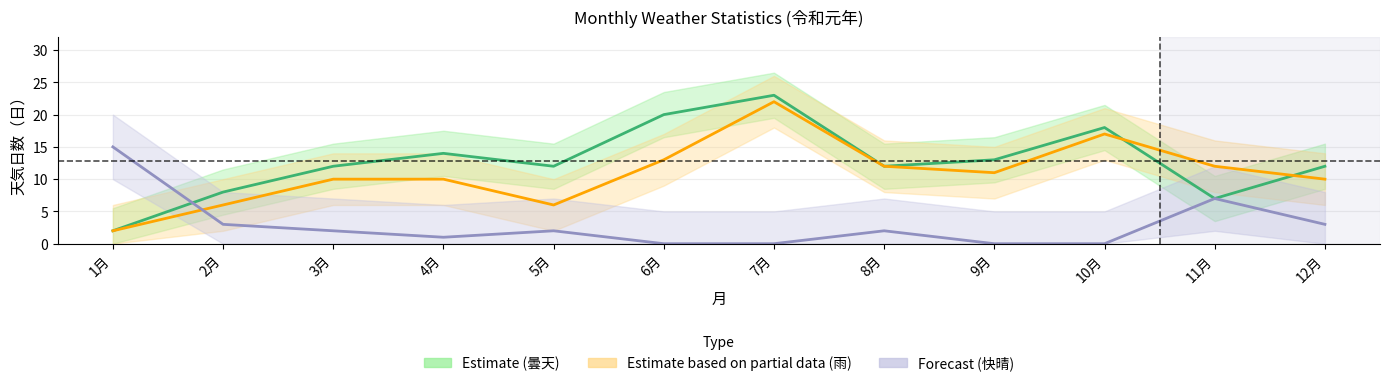

Does the chart have visible grid lines?

Yes